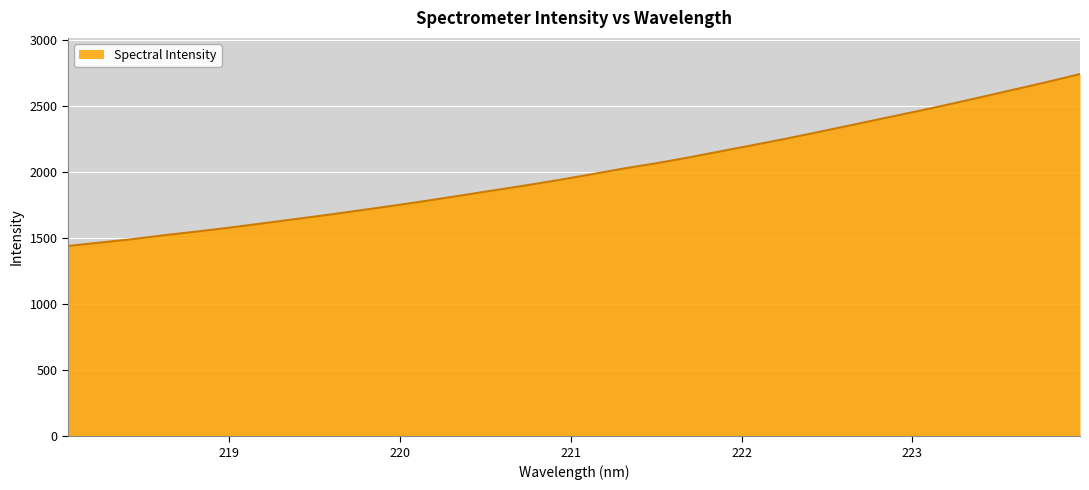

What is the minimum value shown in the chart?

1441.5